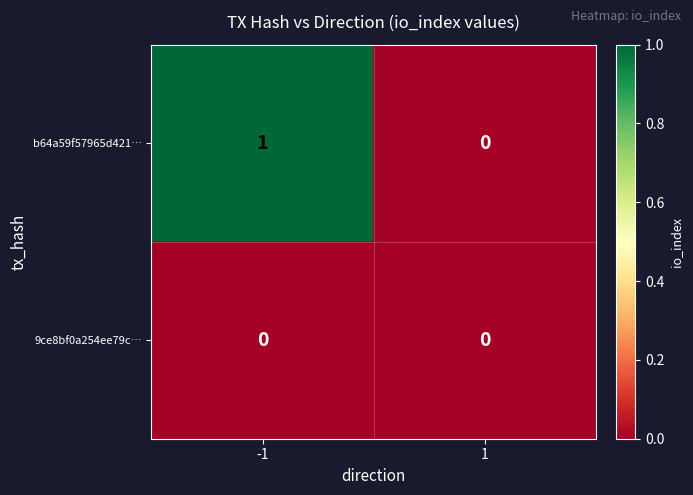

Which series has the largest total across all categories?

b64a59f57965d421…